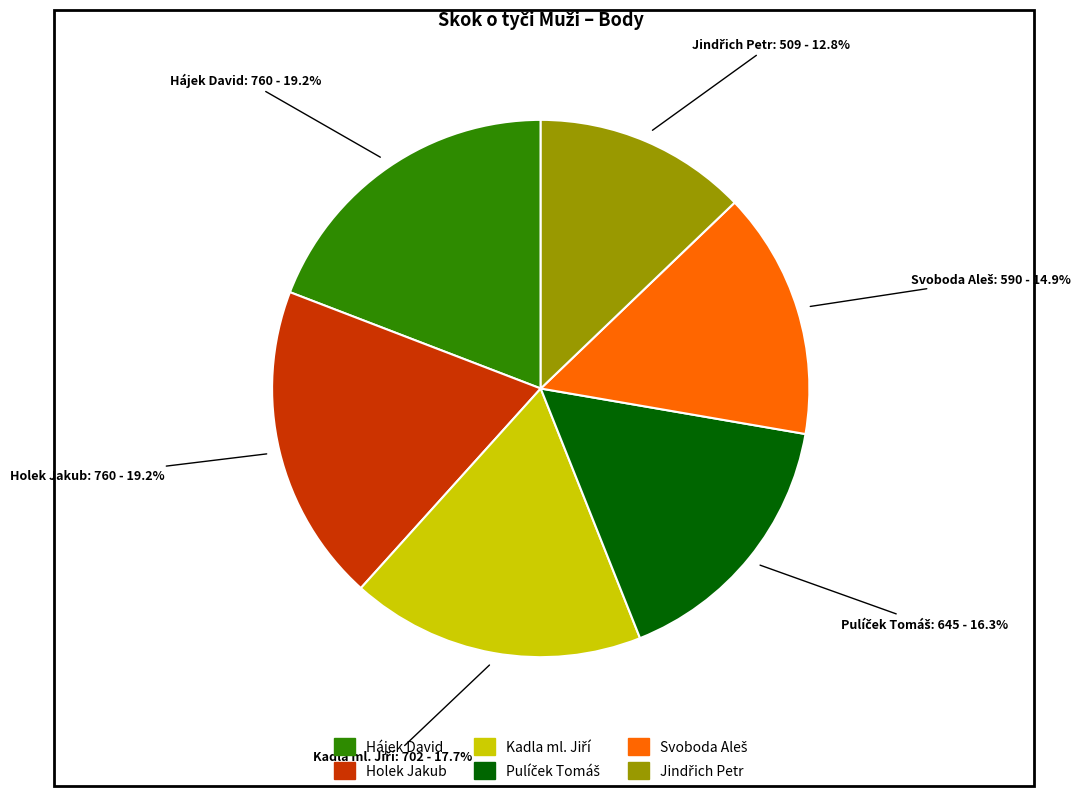

How much of the chart is everything except Hájek David?

80.8%